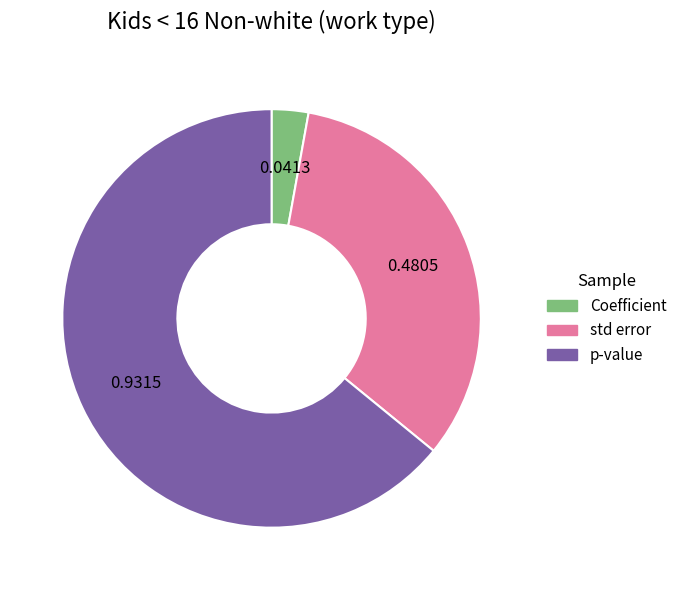

Is it true that p-value is 69% of the pie?

False